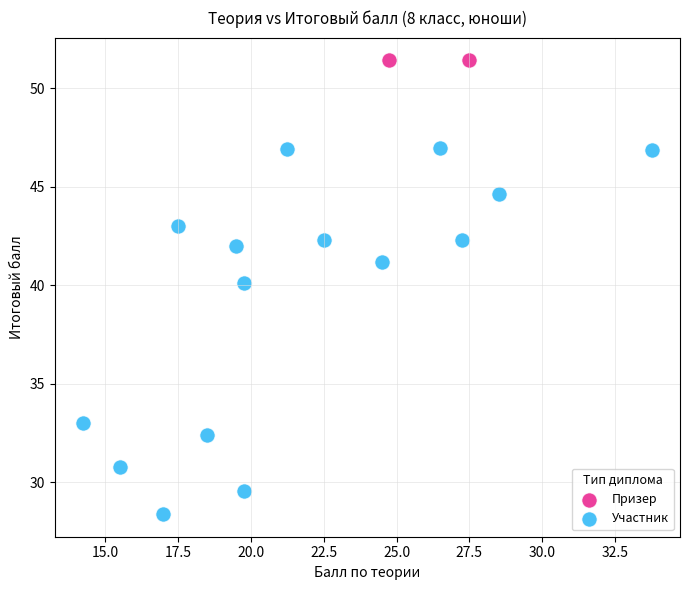

Which series contains the highest Y value?

Призер